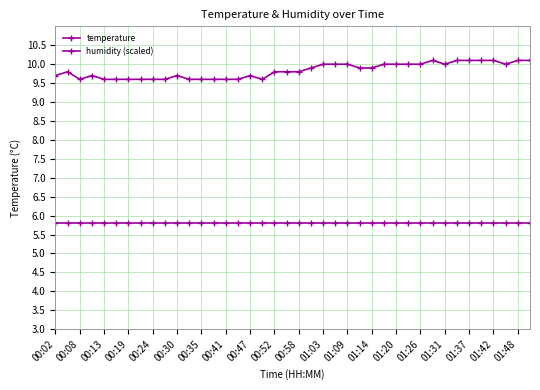

At which category is the sum across all series the highest?

31